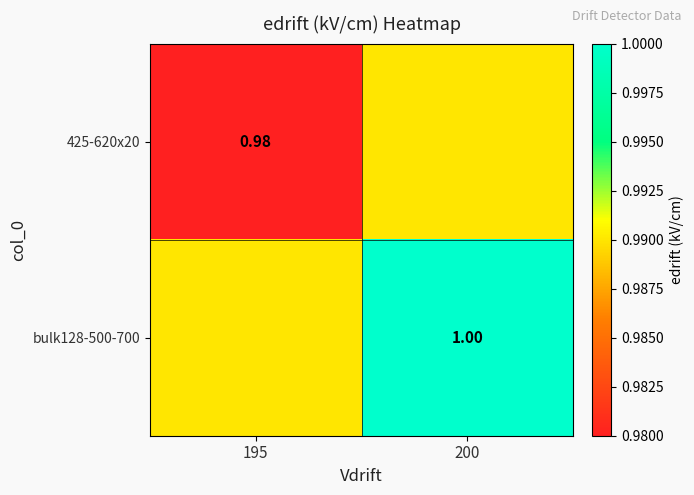

Is the value of 425-620x20 at 195 greater than the value of bulk128-500-700 at 200?

No